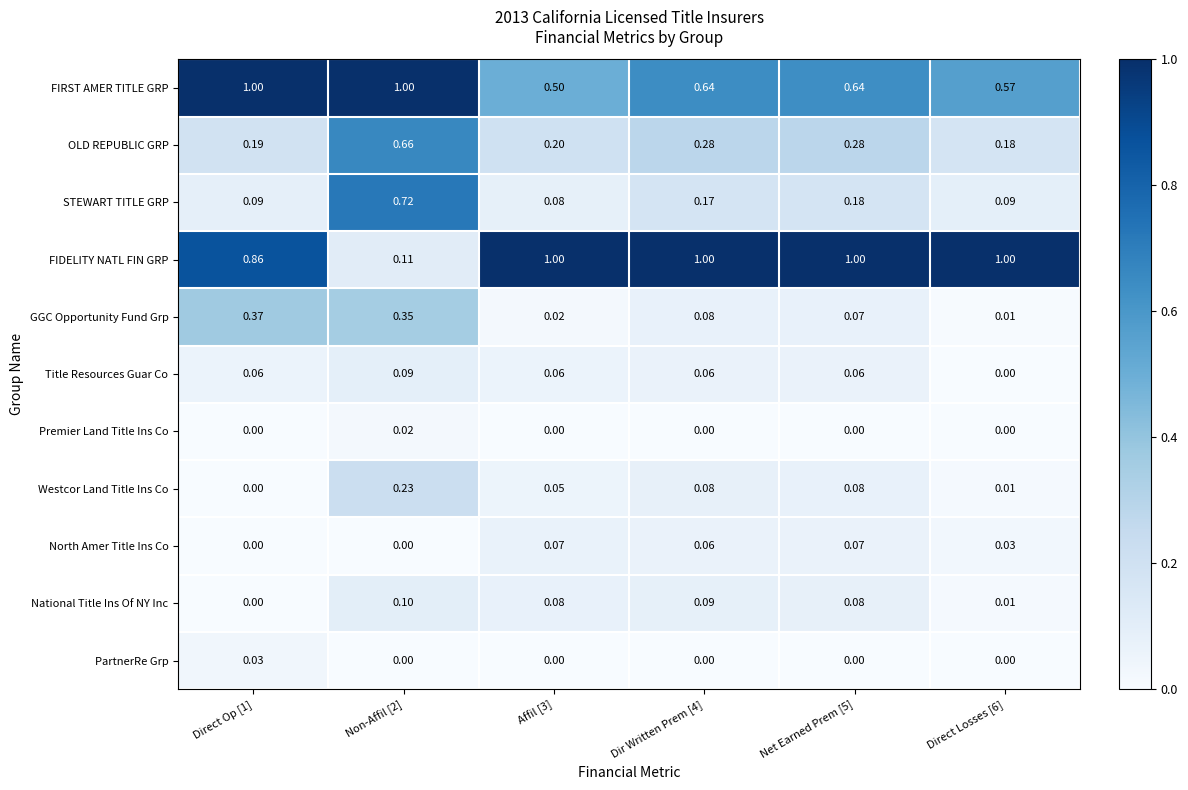

Is the value of STEWART TITLE GRP at Direct Losses [6] greater than the value of FIRST AMER TITLE GRP at Non-Affil [2]?

No